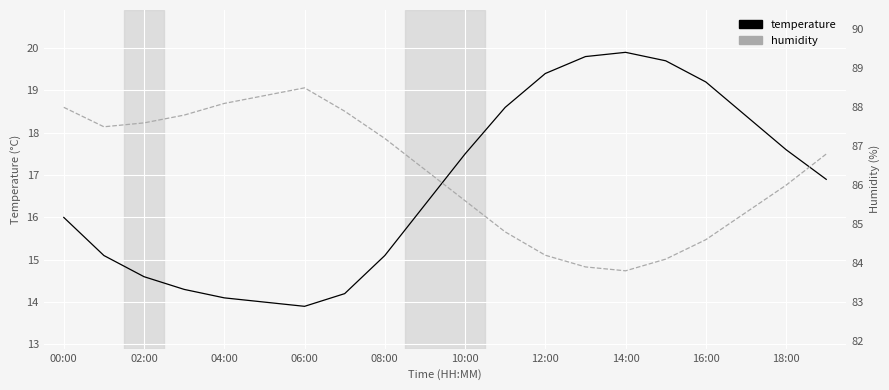

At which category is the sum across all series the highest?

00:00